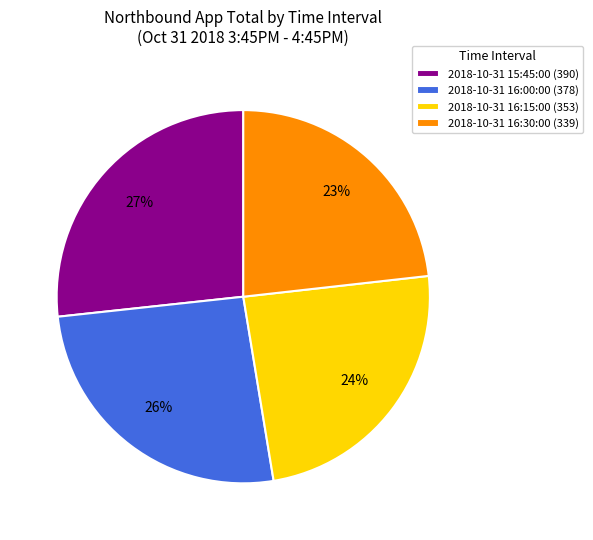

Does 2018-10-31 15:45:00 represent more than half of the total?

No